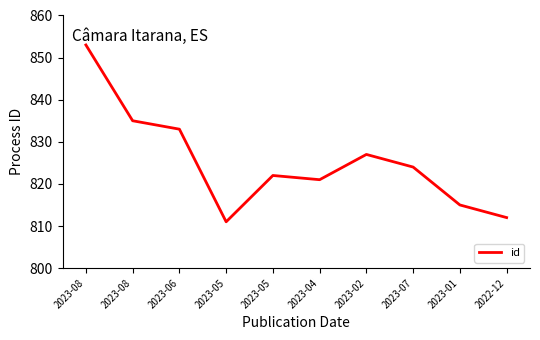

Reading left to right, list all the values displayed in this chart.

853	835	833	811	822	821	827	824	815	812